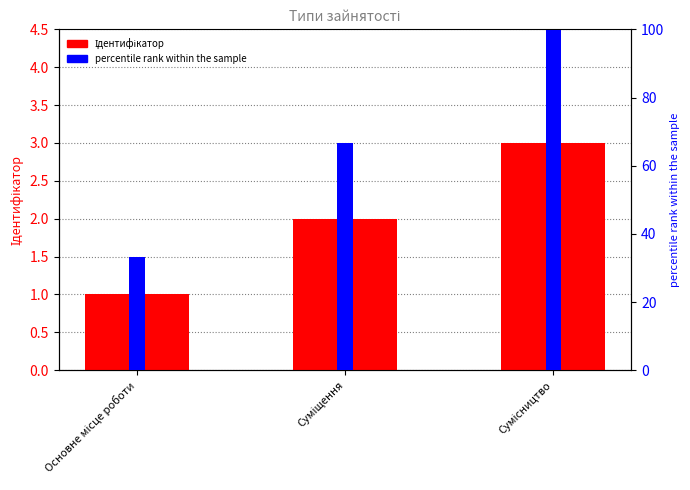

What is the value of the percentile rank within the sample bar at the 3rd from the left?

99.9